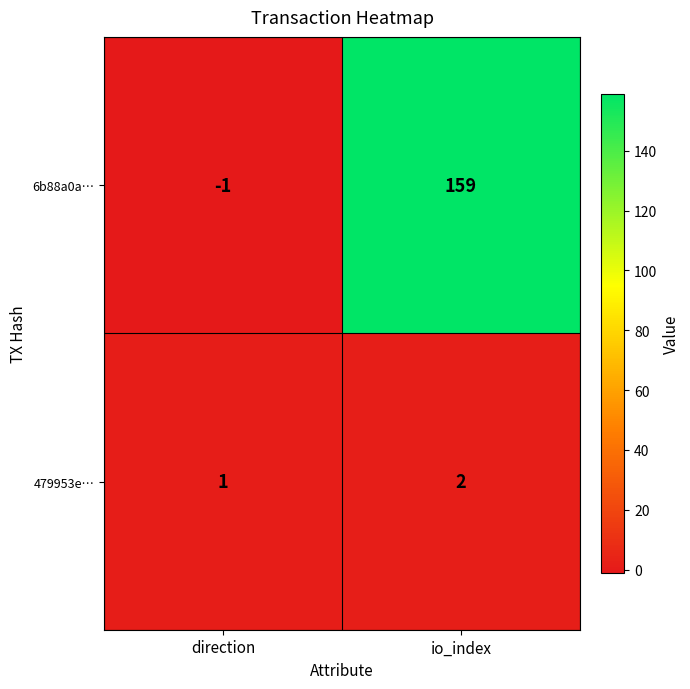

Reading left to right, what are all the values shown in this chart?

6b88a0a…: -1	159
479953e…: 1	2